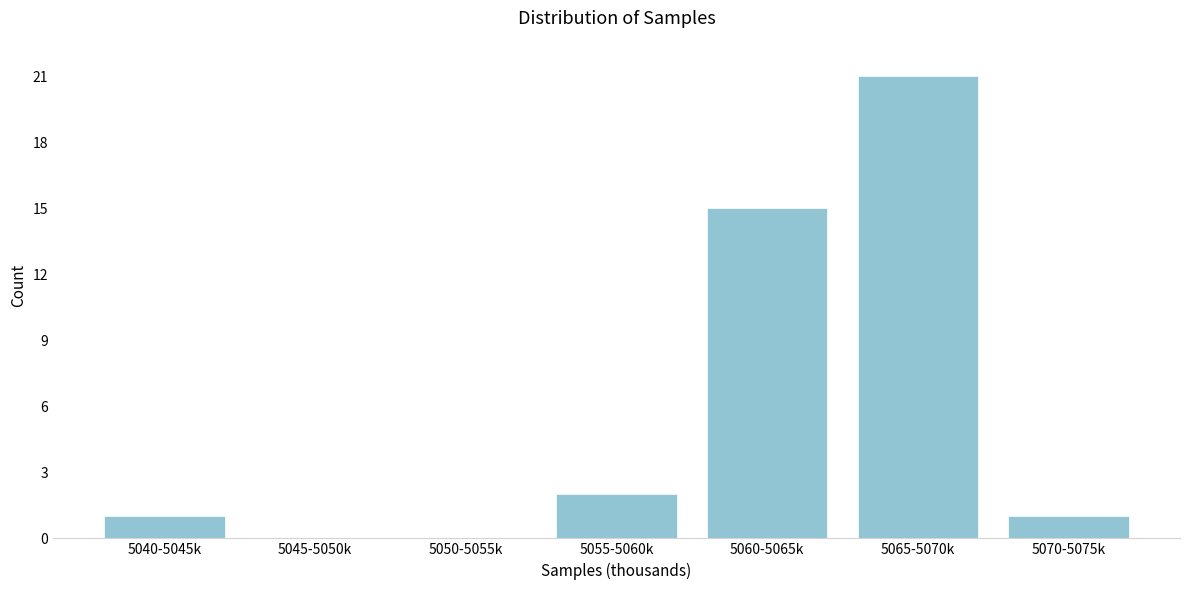

Reading left to right, list all the values displayed in this chart.

5040-5045k=1	5045-5050k=0	5050-5055k=0	5055-5060k=2	5060-5065k=15	5065-5070k=21	5070-5075k=1